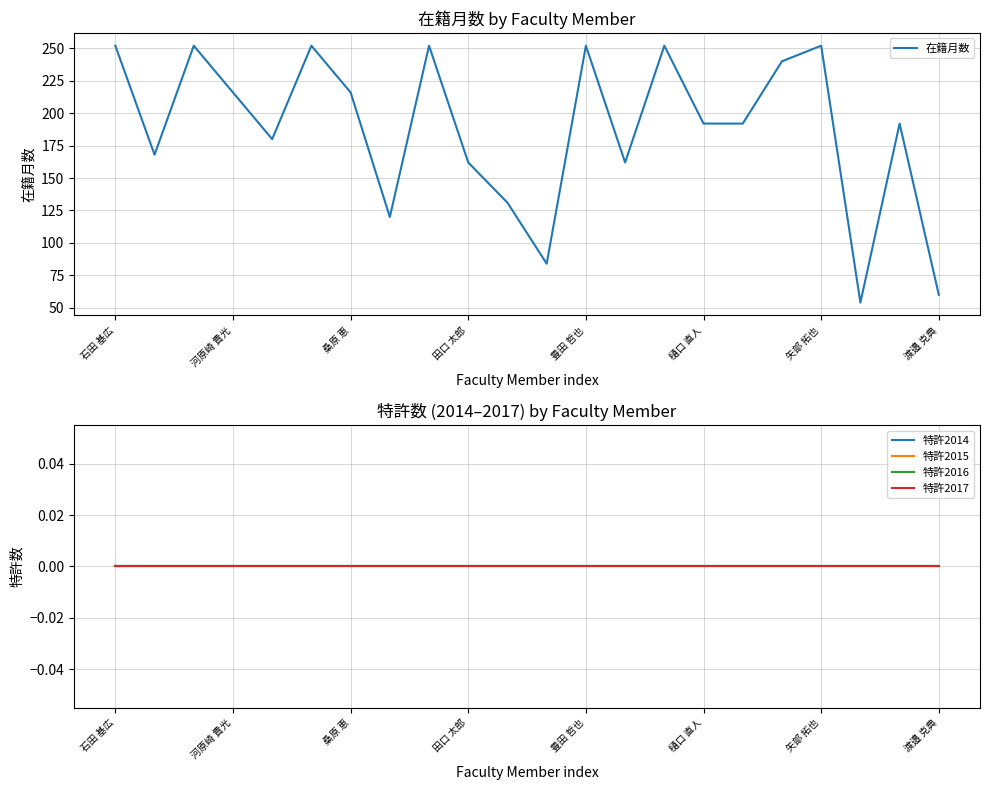

True or false: 在籍月数 has a value of 252 at 矢部 拓也.

True